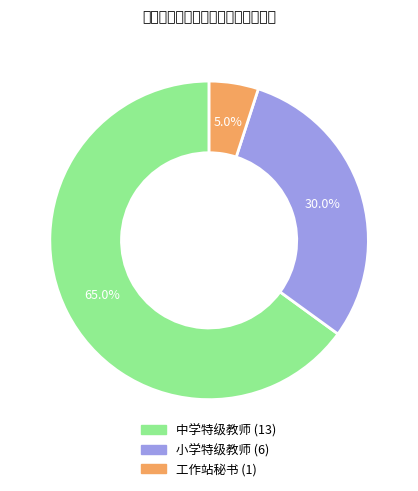

To the nearest percent, what is the difference between the 中学特级教师 and 工作站秘书 slice percentages?

60%